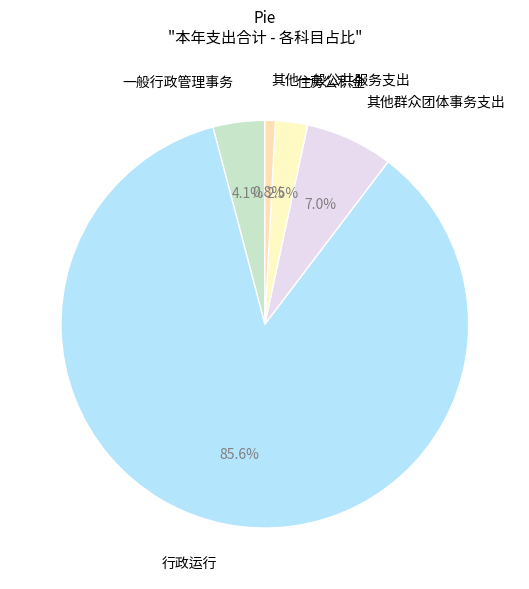

Count the number of slices in the pie.

5